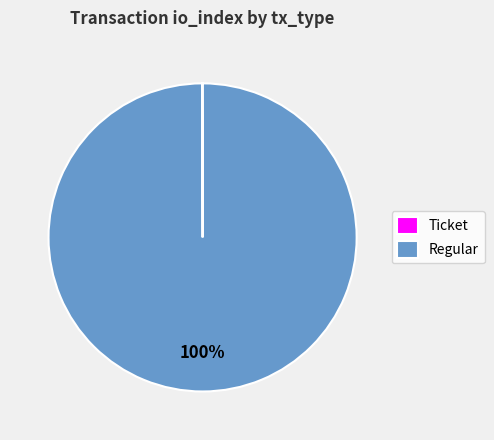

Which category has the biggest portion of the pie?

Regular